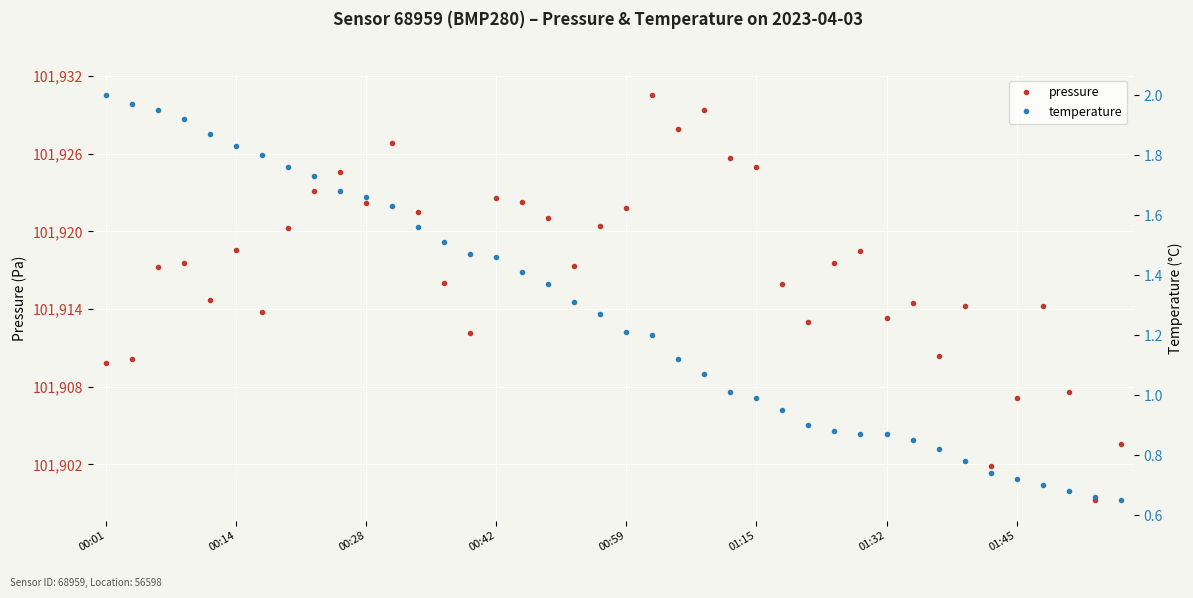

What is the maximum value for pressure?

101930.5